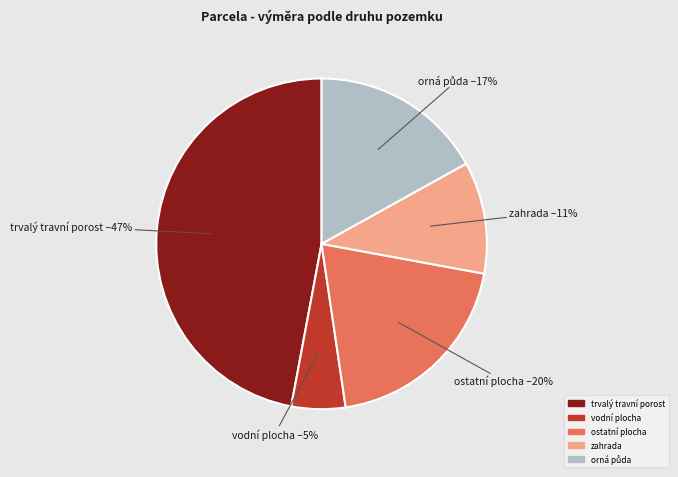

To the nearest percent, what is the average slice percentage?

20%